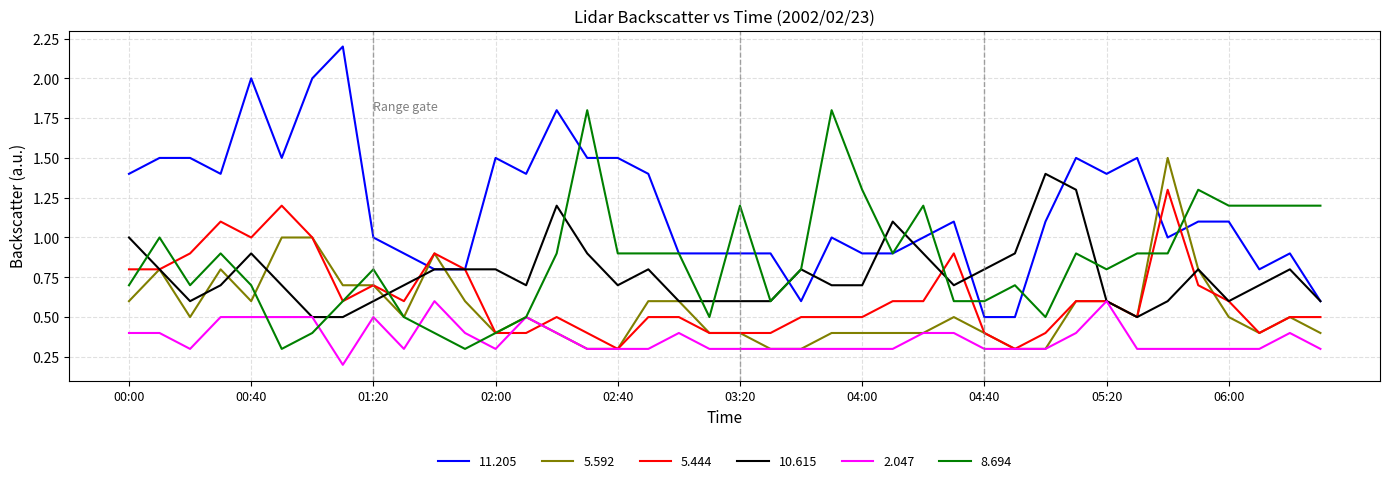

What is the greatest value displayed?

2.2